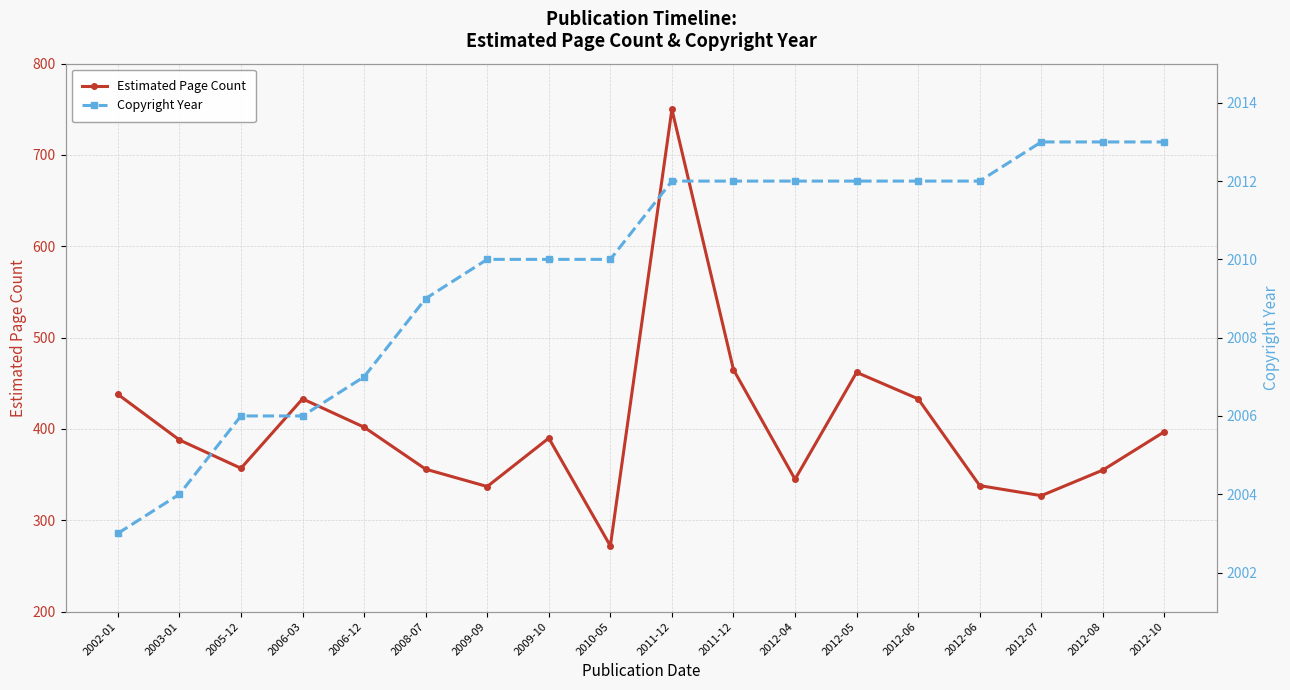

List the series in order of their overall mean, lowest first.

Estimated Page Count, Copyright Year